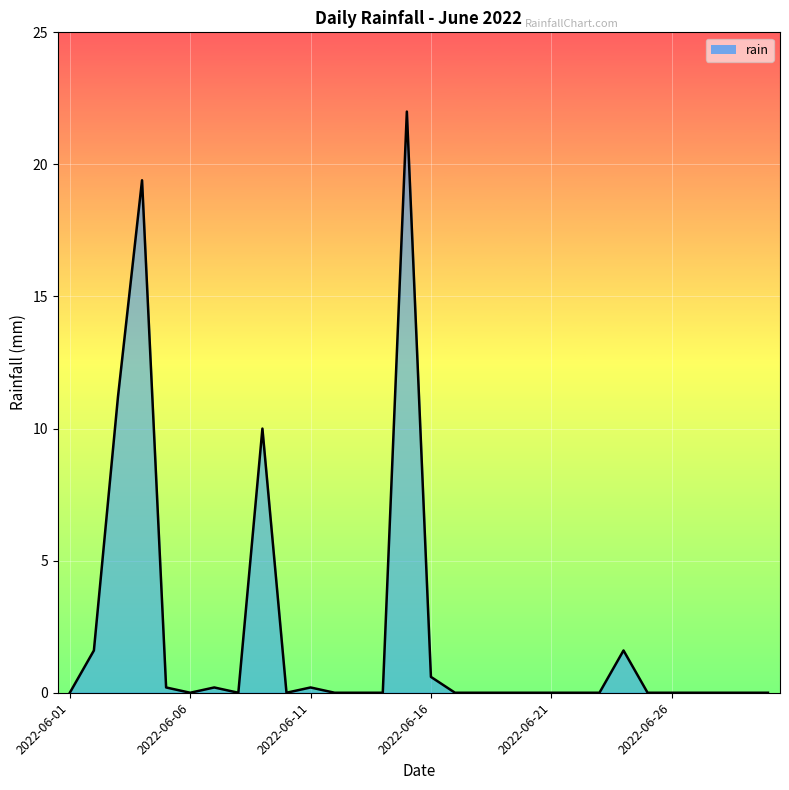

What is the difference between the maximum and minimum values?

22.0